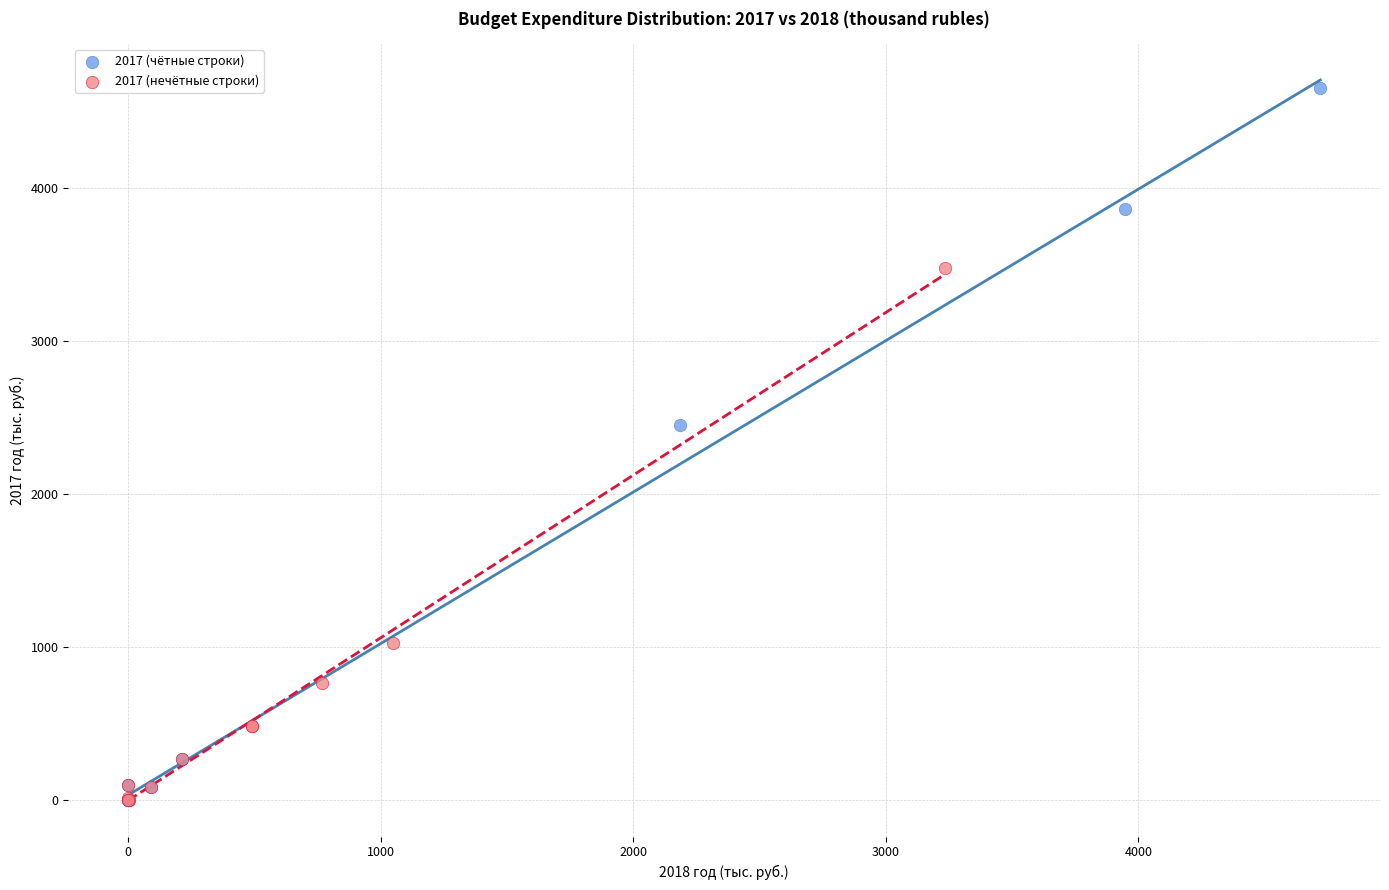

Which series has the widest spread of Y values?

2017 (чётные строки)